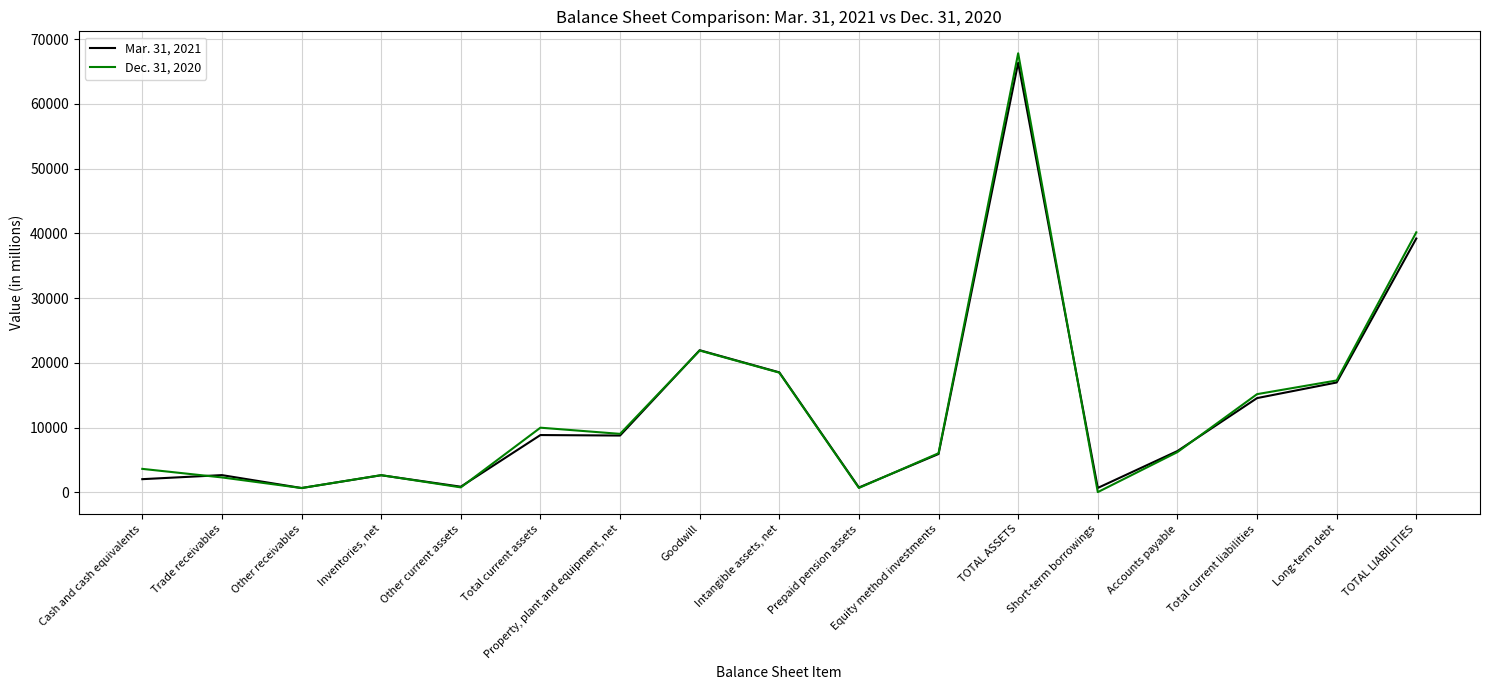

What position from the left is Cash and cash equivalents?

1